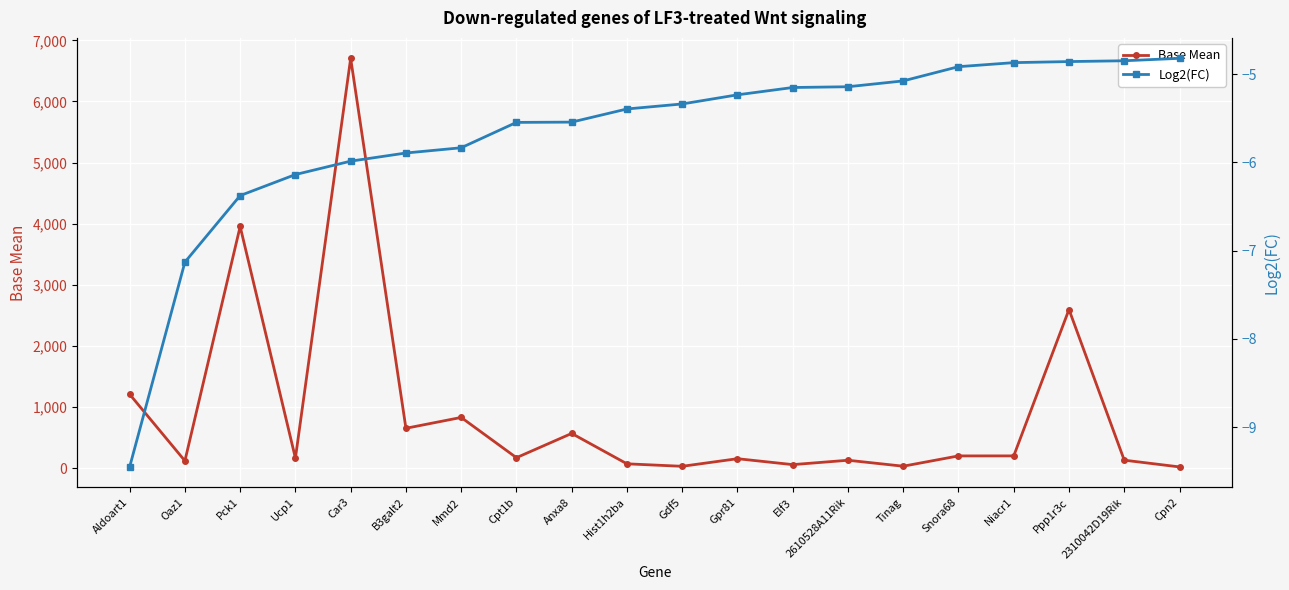

Rank the series by their average value, from lowest to highest.

Log2(FC), Base Mean